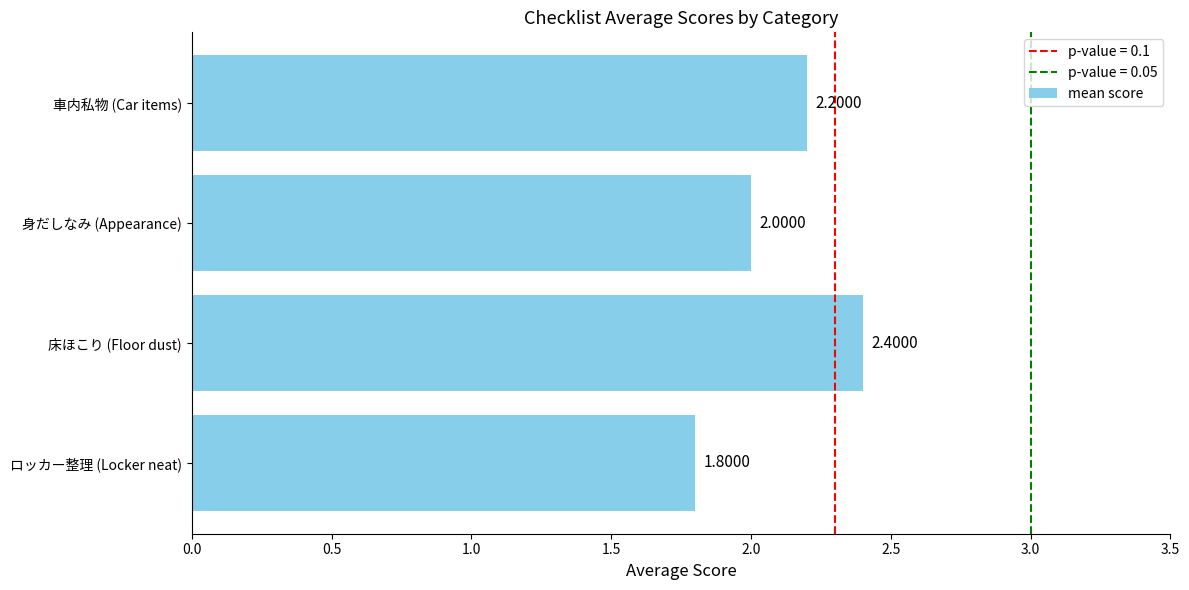

Count the number of data series in this chart.

1